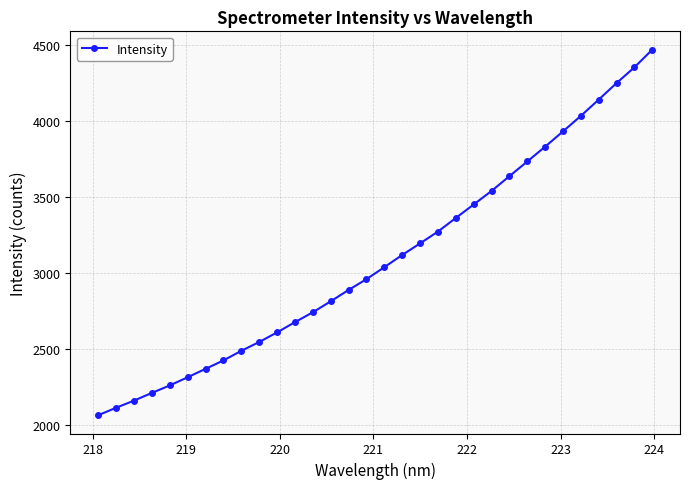

What is the difference between the maximum and second lowest values?

2357.4